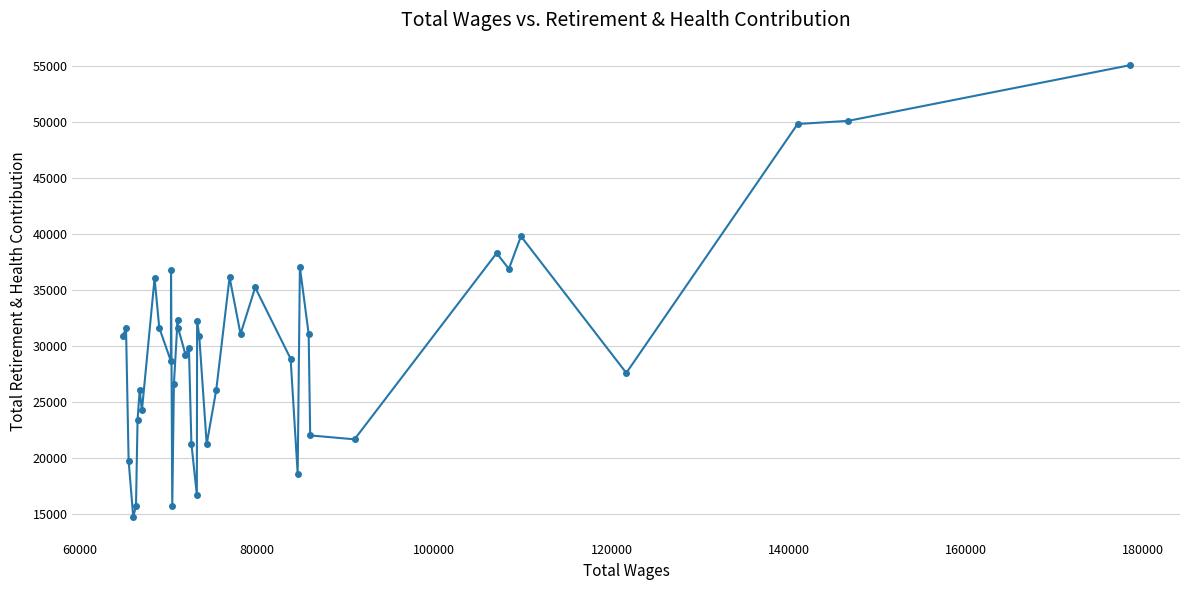

What is the sum of all values?

1191951